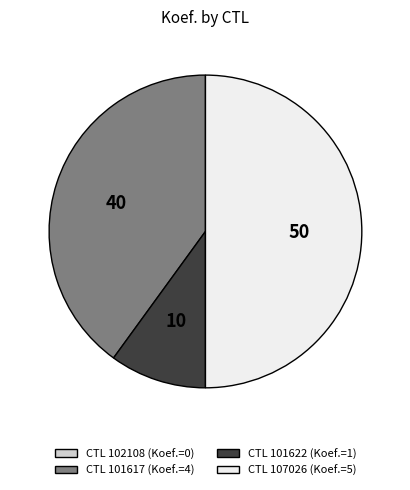

Which category has the biggest portion of the pie?

107026